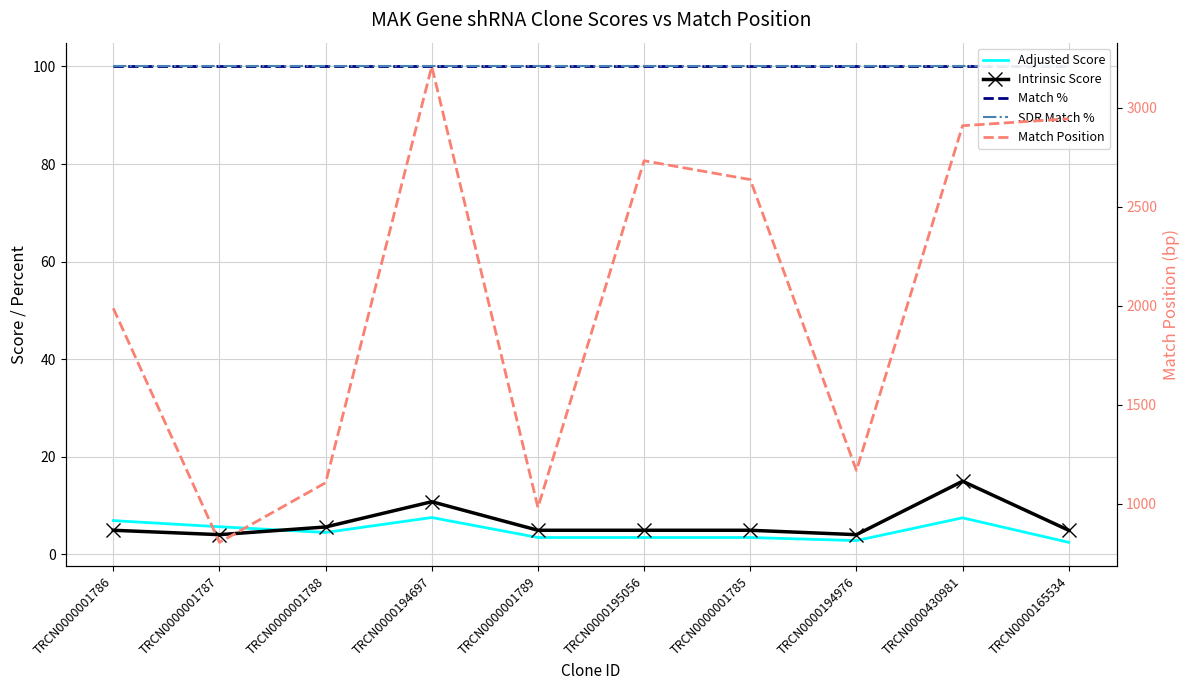

Between TRCN0000001785 and TRCN0000001789, which is larger?

TRCN0000001785